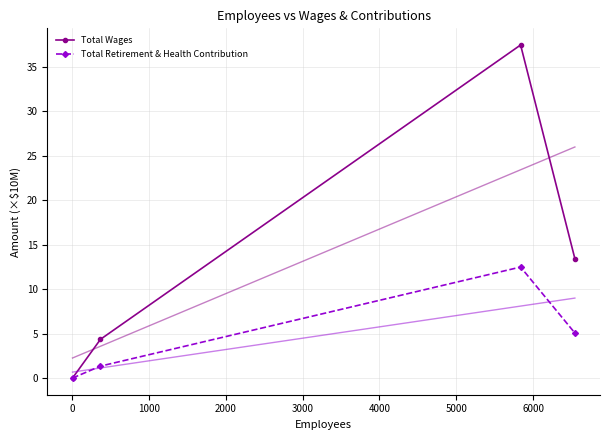

Reading right to left, extract all data points from this chart.

Total Wages: 13.4	37.5	4.4	0.0
Total Retirement & Health Contribution: 5.1	12.5	1.4	0.0